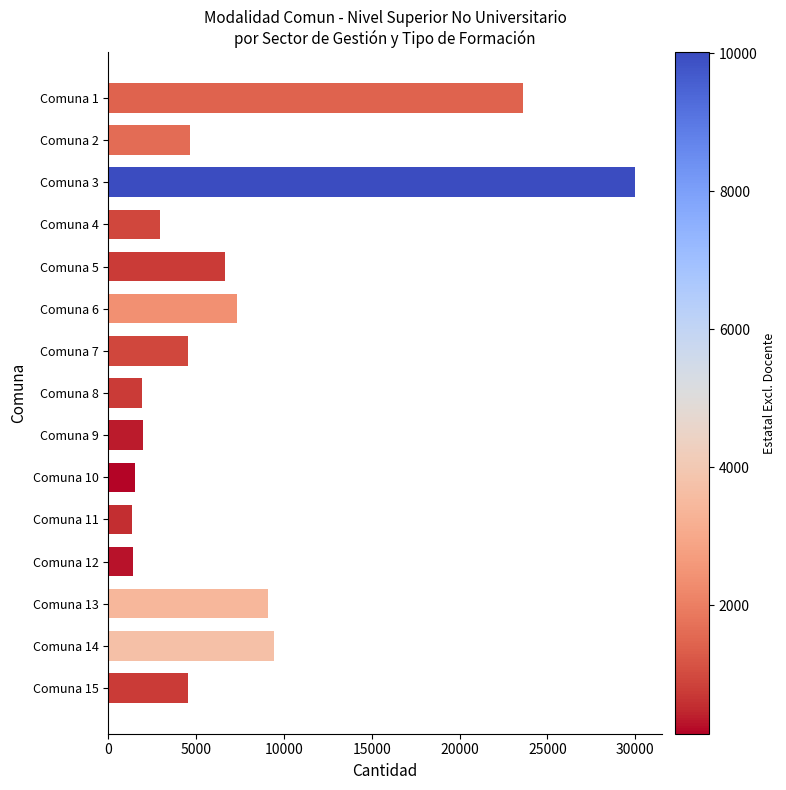

At which category does the chart reach its peak across all series?

Comuna 3